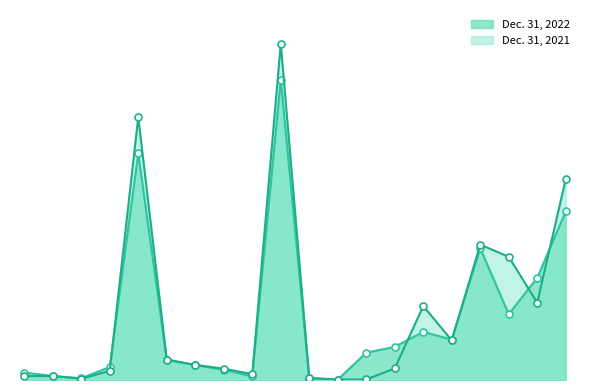

Reading left to right, extract all data points from this chart.

Dec. 31, 2022: 375	201	84	660	11433	1011	755	516	180	15142	92	20	1376	1675	2425	2040	6641	3318	5155	8501
Dec. 31, 2021: 191	206	62	459	13260	1031	762	573	296	16968	99	25	28	582	3733	1998	6829	6214	3898	10139